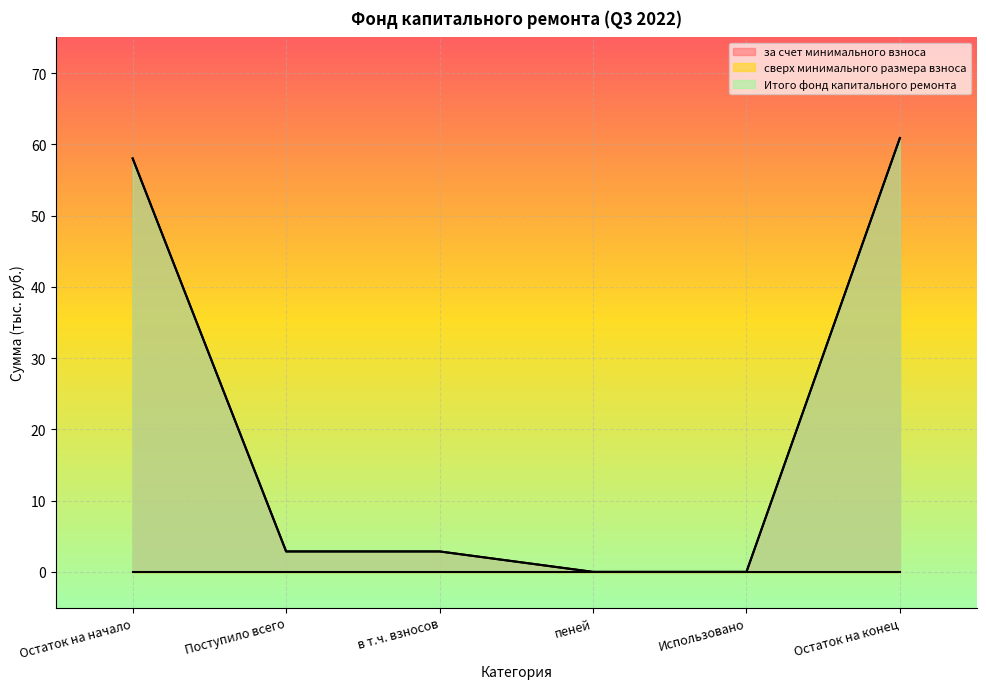

Is it true that за счет минимального взноса equals 2.9 at Поступило всего?

True